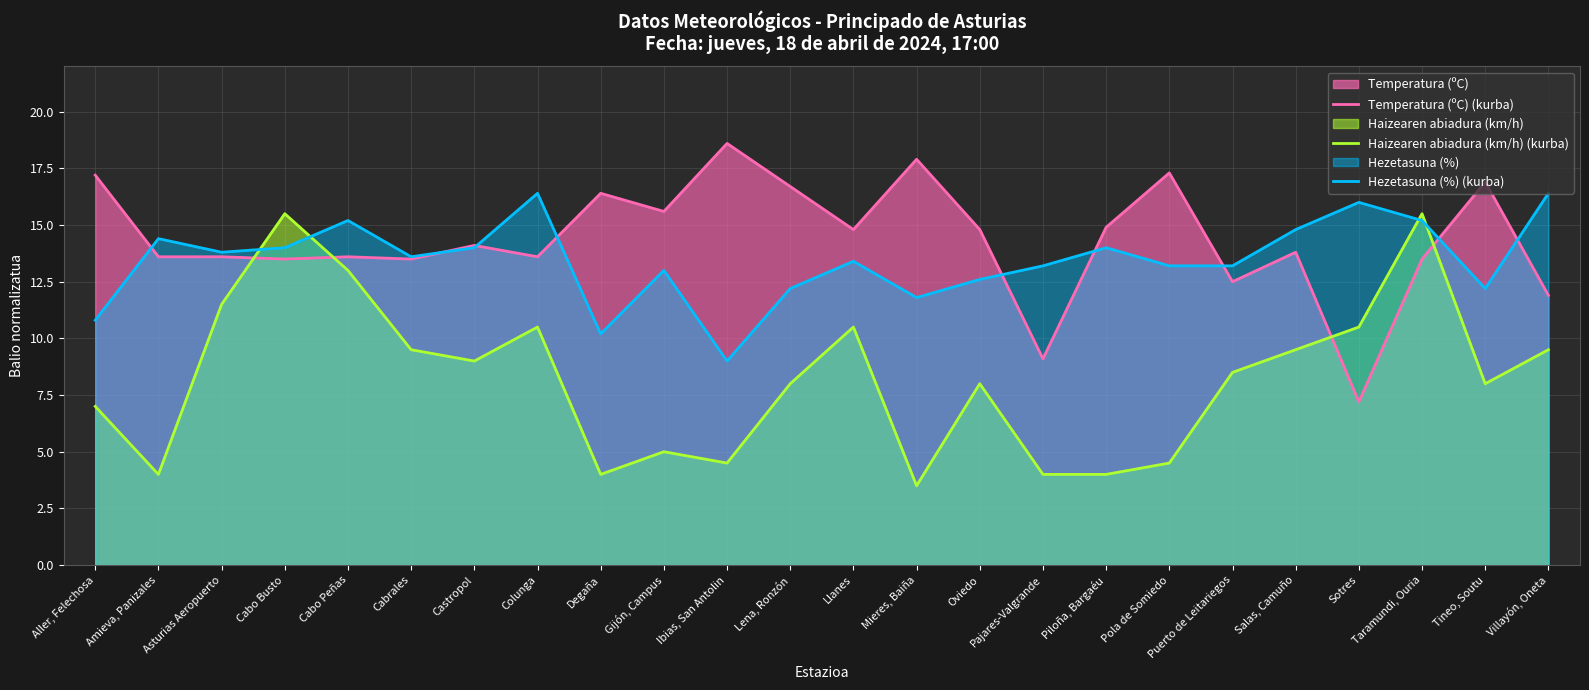

How many lines are shown in the chart?

3